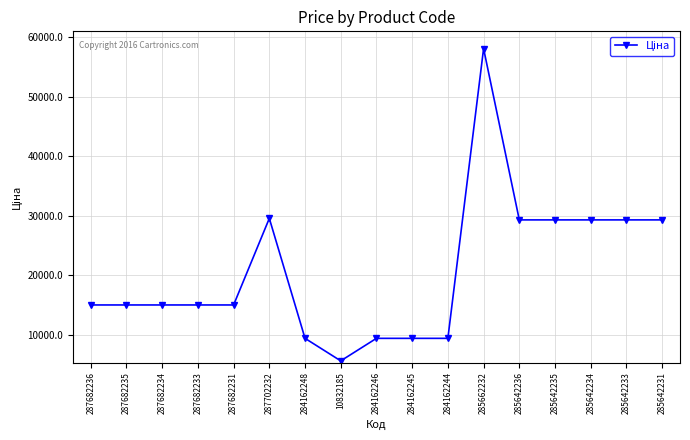

Is it true that the value at 287682236 is 23707.2?

False